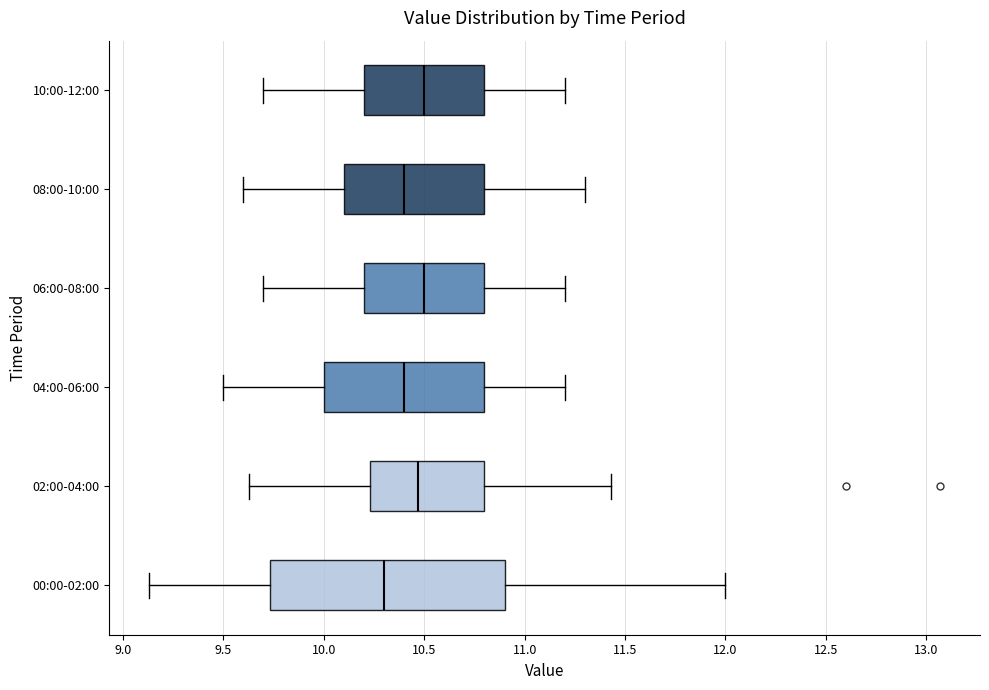

Reading bottom to top, read every box against the x-axis: the position of its median line, the range the box covers, and the ends of its whiskers. The values are not printed on the chart, so give them approximately, as read against the axis.

00:00-02:00: median 10.30, box 9.75 to 10.90, whiskers 9.15 to 12.00
02:00-04:00: median 10.45, box 10.25 to 10.80, whiskers 9.65 to 11.45
04:00-06:00: median 10.40, box 10.00 to 10.80, whiskers 9.50 to 11.20
06:00-08:00: median 10.50, box 10.20 to 10.80, whiskers 9.70 to 11.20
08:00-10:00: median 10.40, box 10.10 to 10.80, whiskers 9.60 to 11.30
10:00-12:00: median 10.50, box 10.20 to 10.80, whiskers 9.70 to 11.20